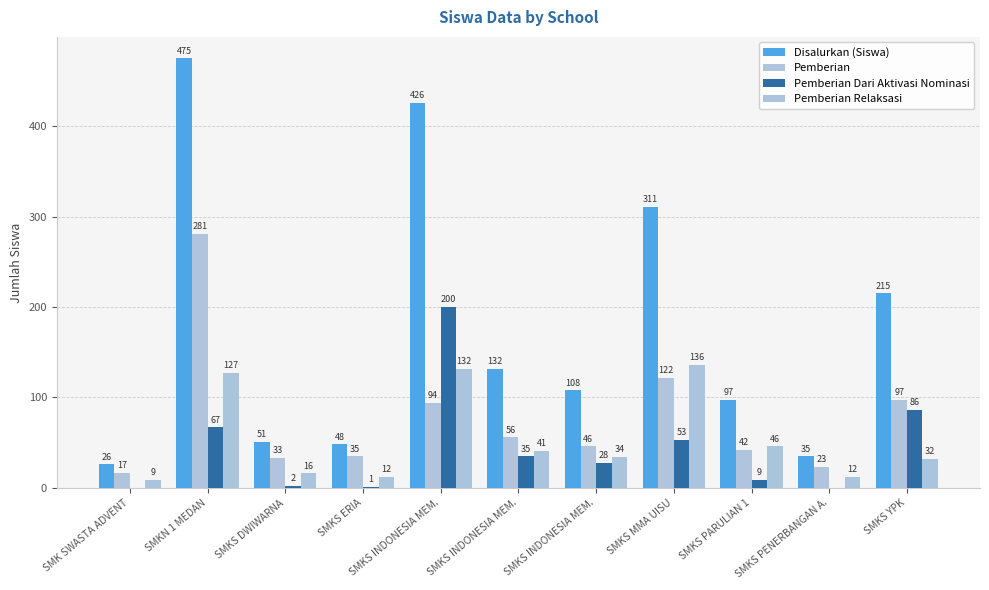

At which category is the sum across all series the highest?

SMKN 1 MEDAN